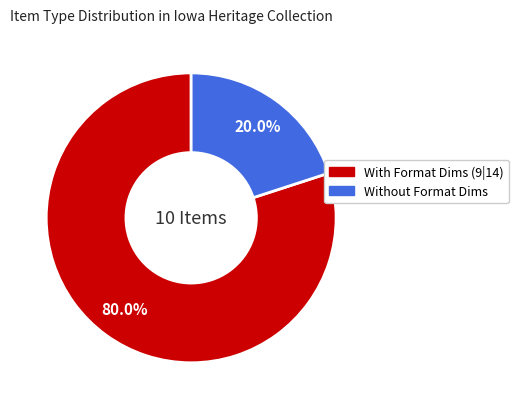

How many segments does this pie chart have?

2